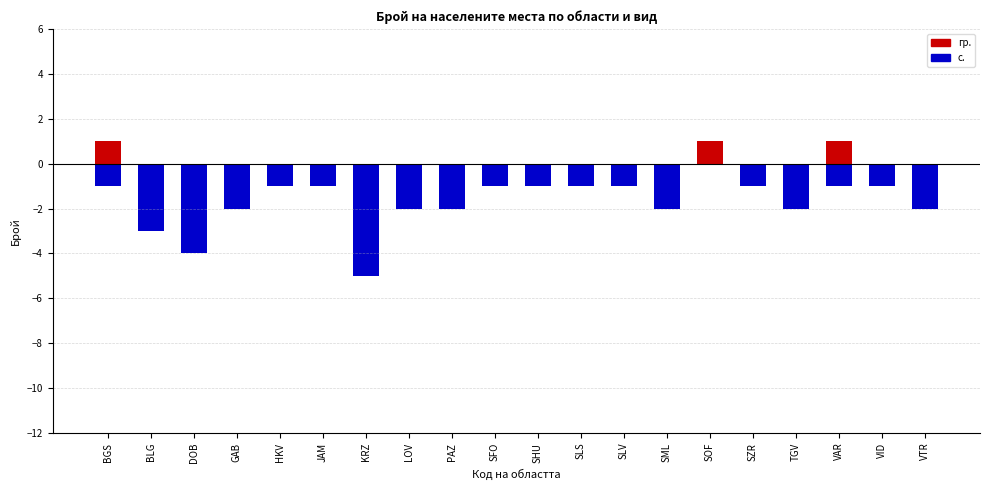

Reading left to right, transcribe all the data shown in this chart.

гр.: 1	0	0	0	0	0	0	0	0	0	0	0	0	0	1	0	0	1	0	0
с.: -1	-3	-4	-2	-1	-1	-5	-2	-2	-1	-1	-1	-1	-2	0	-1	-2	-1	-1	-2